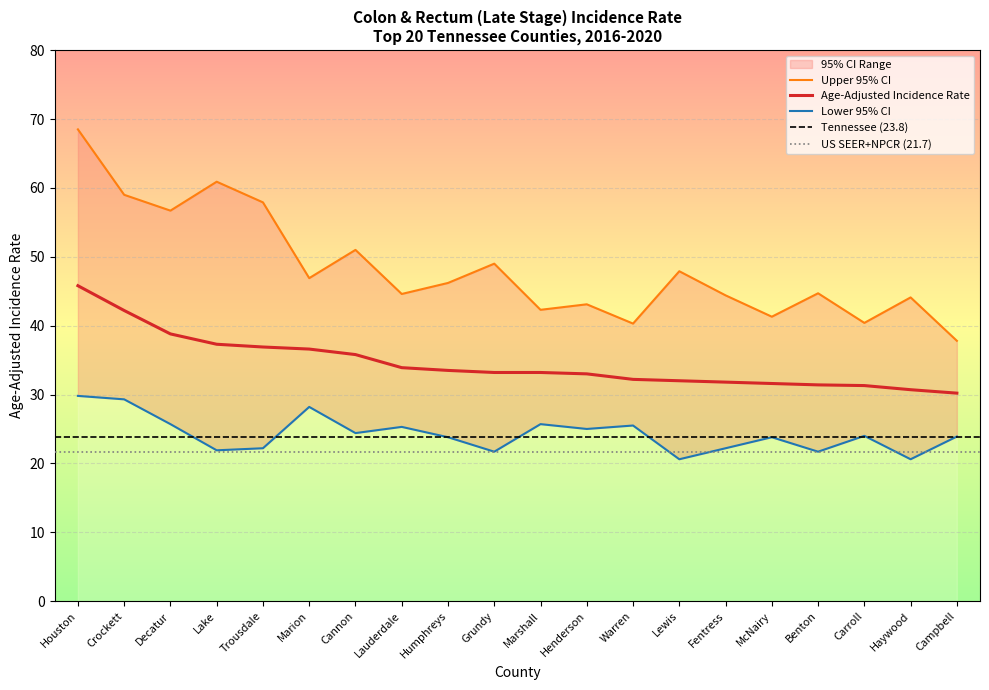

At which label does Upper 95% CI reach its minimum?

Campbell